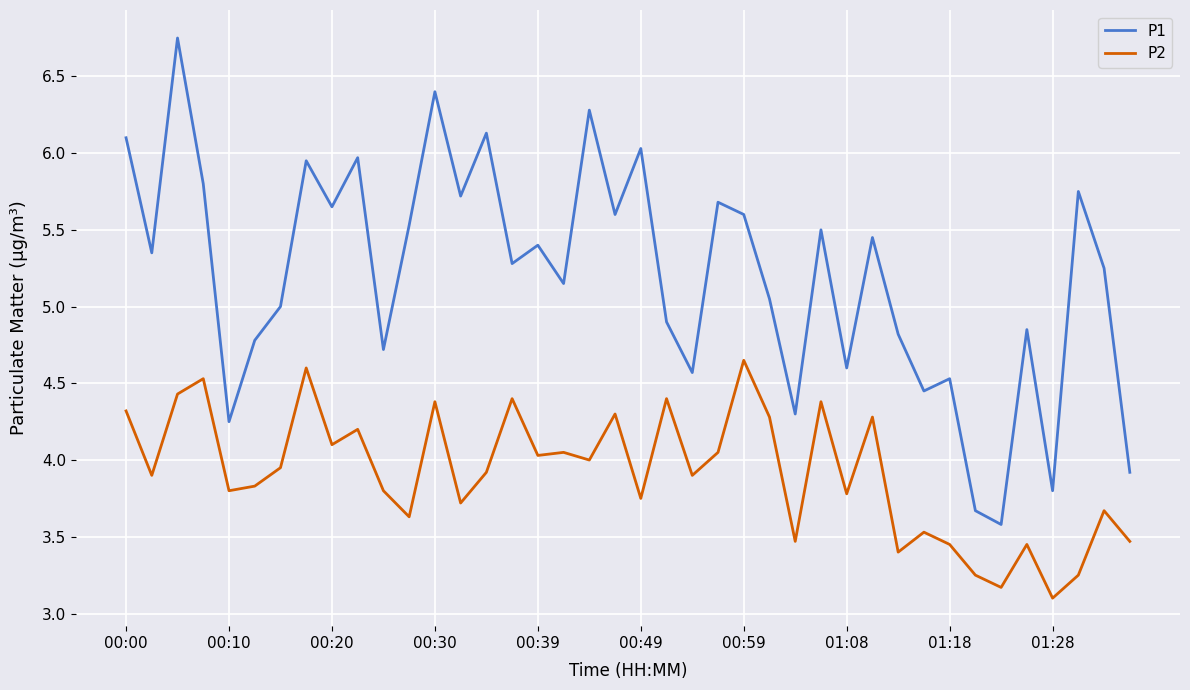

True or false: P1 and P2 intersect in this chart.

False